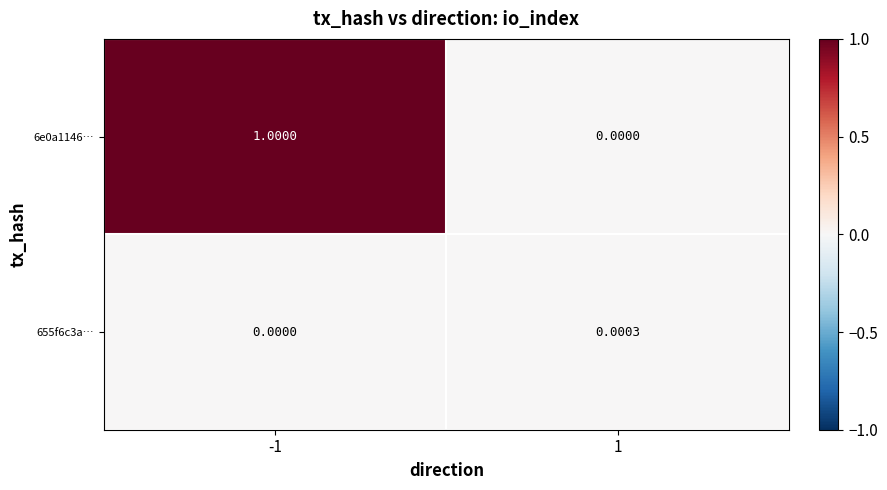

How many data points does each series have?

2